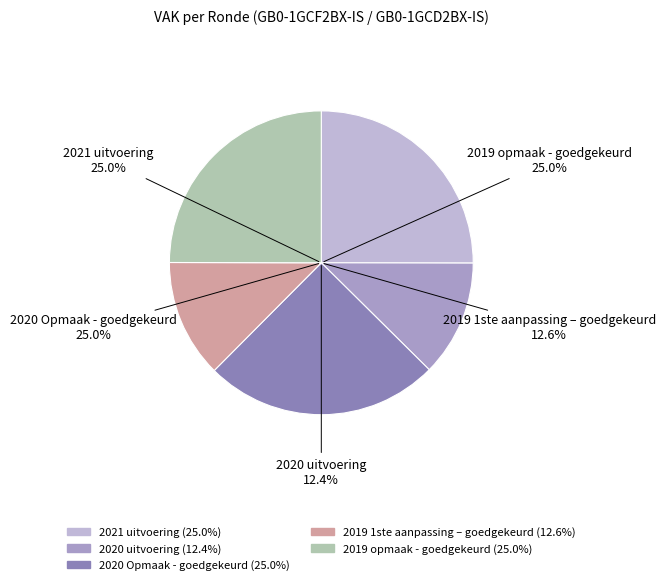

What is the ratio of the value at 2021 uitvoering to the value at 2019 opmaak - goedgekeurd?

1.0